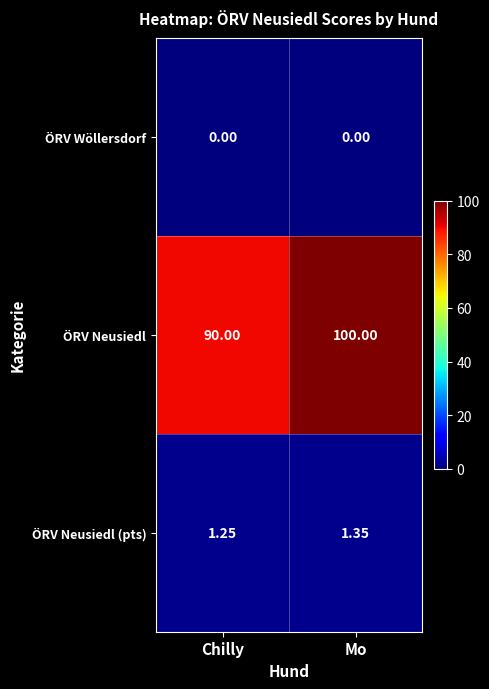

List the series in order of their peak value, lowest first.

ÖRV Wöllersdorf, ÖRV Neusiedl (pts), ÖRV Neusiedl